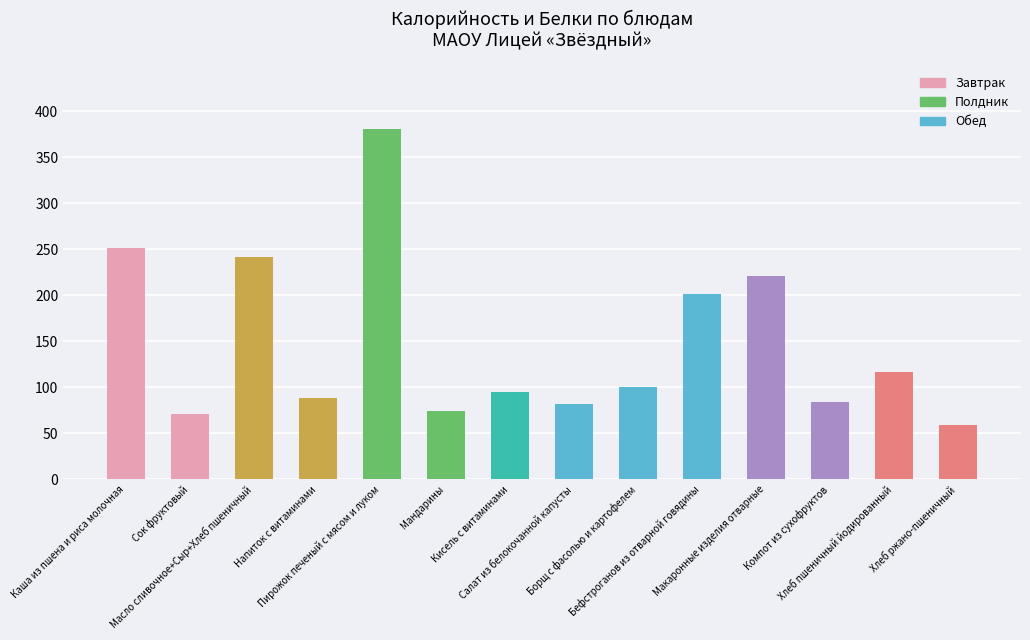

What is the difference between the maximum and minimum values?

321.6